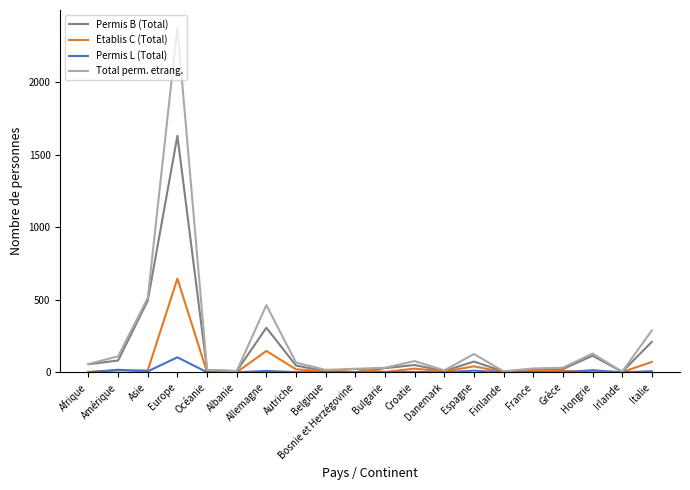

Rank the series by their maximum value, from lowest to highest.

Permis L (Total), Etablis C (Total), Permis B (Total), Total perm. etrang.